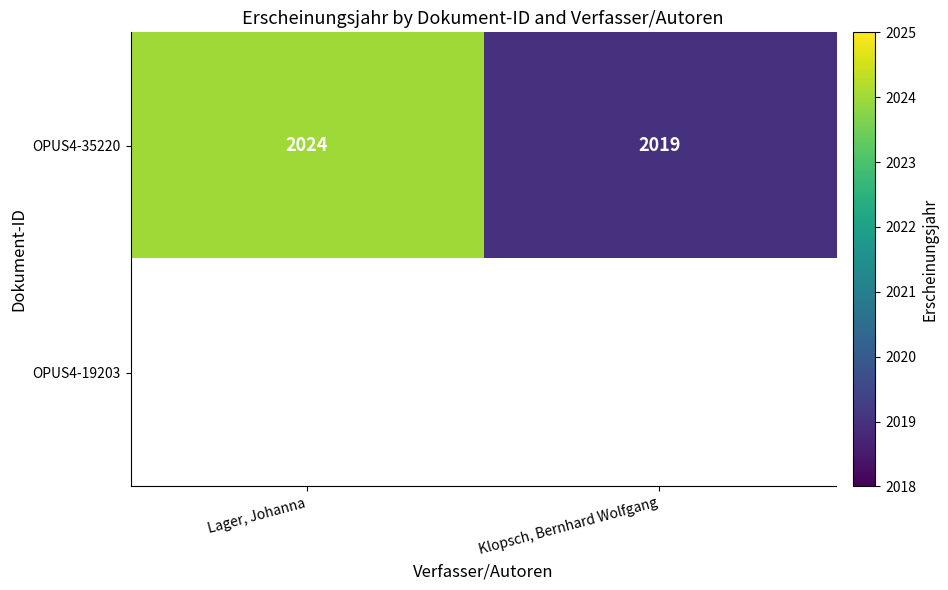

What is the sum of the OPUS4-35220 values at Lager, Johanna and Klopsch, Bernhard Wolfgang?

4043